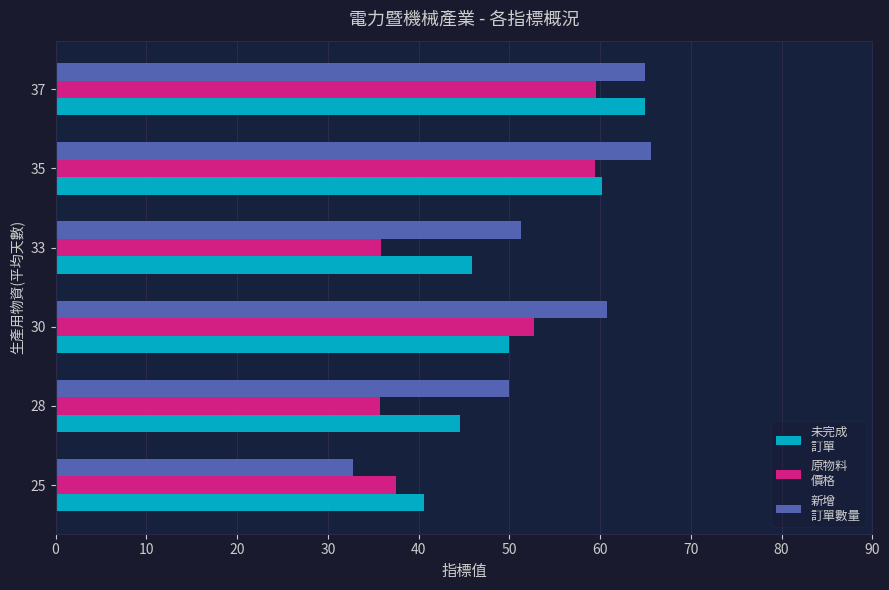

What is the smallest value displayed?

32.8